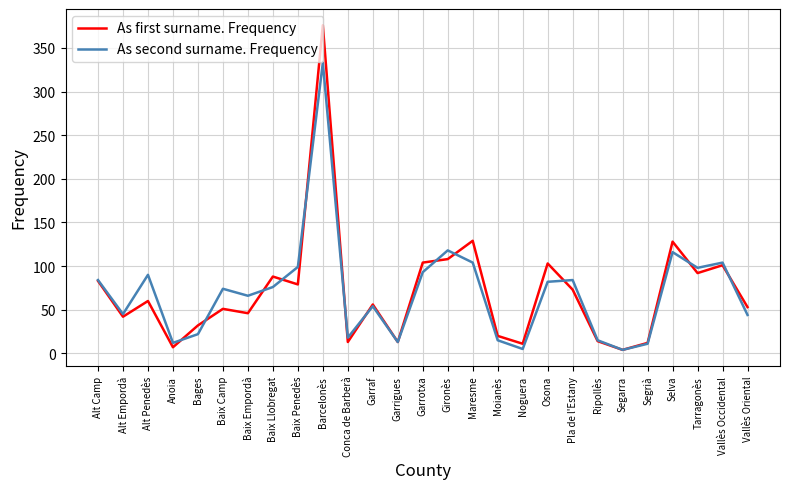

The value of As first surname. Frequency at Alt Penedès is 60. True or false?

True